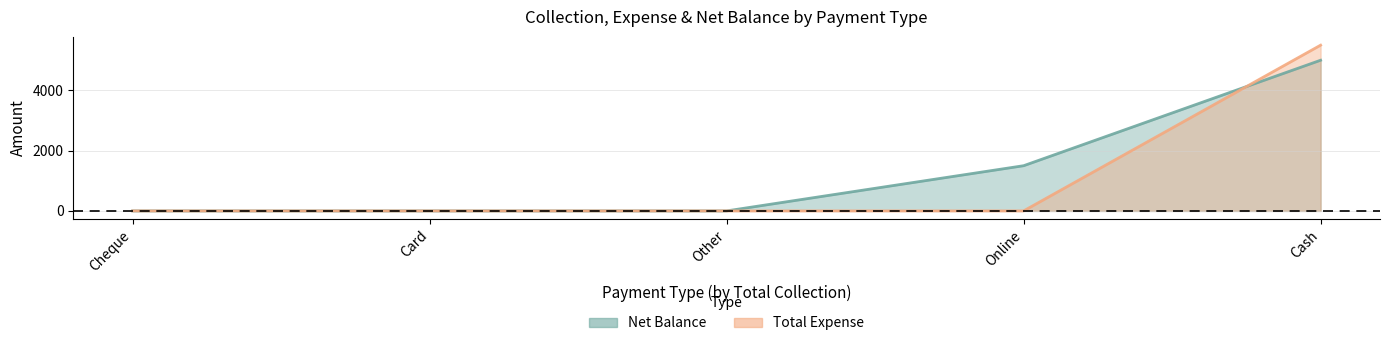

What are all the series names shown in the legend?

Net Balance, Total Expense